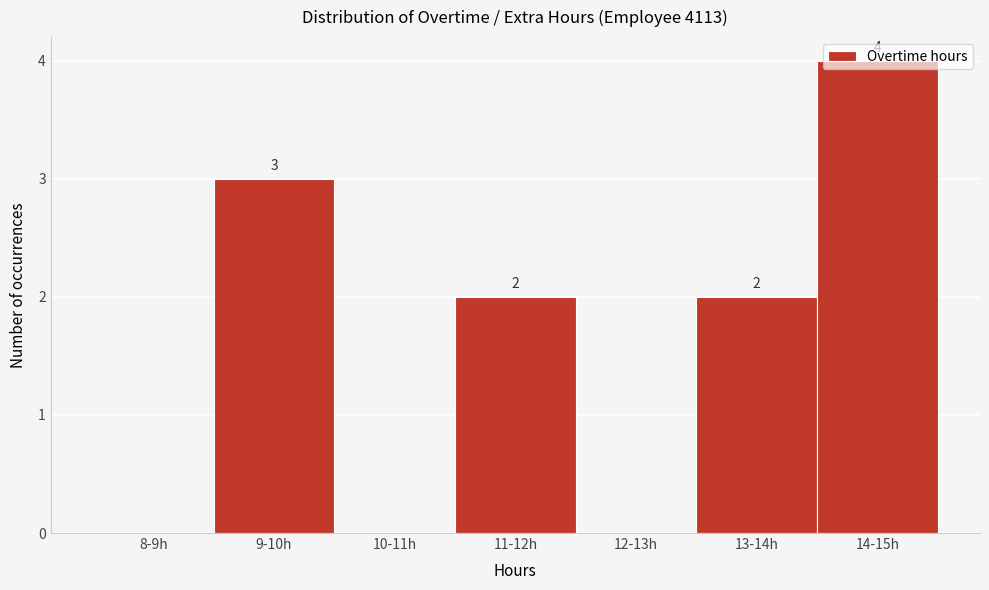

Between 14-15h and 9-10h, which is larger?

14-15h